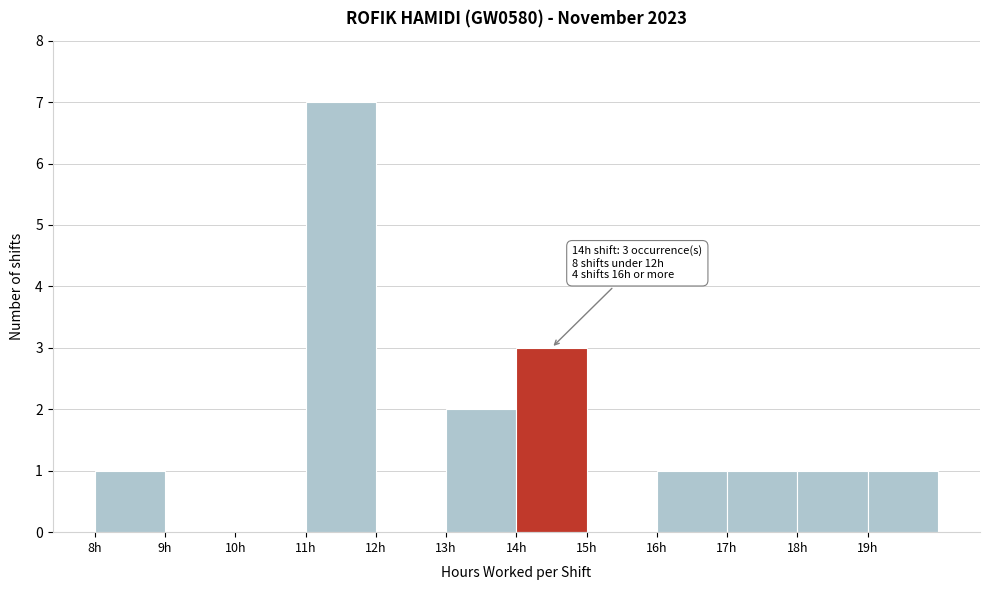

Which range on the x-axis has the tallest bar?

11 to 12